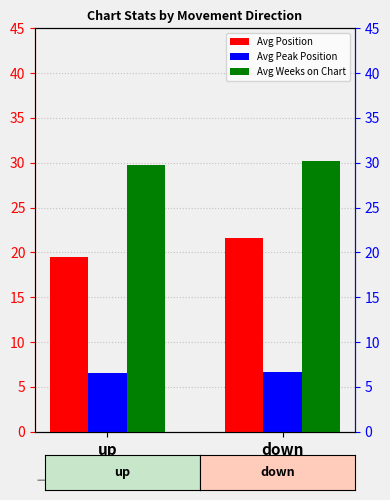

What is the value of the Avg Weeks on Chart bar at the 1st from the left?

29.8